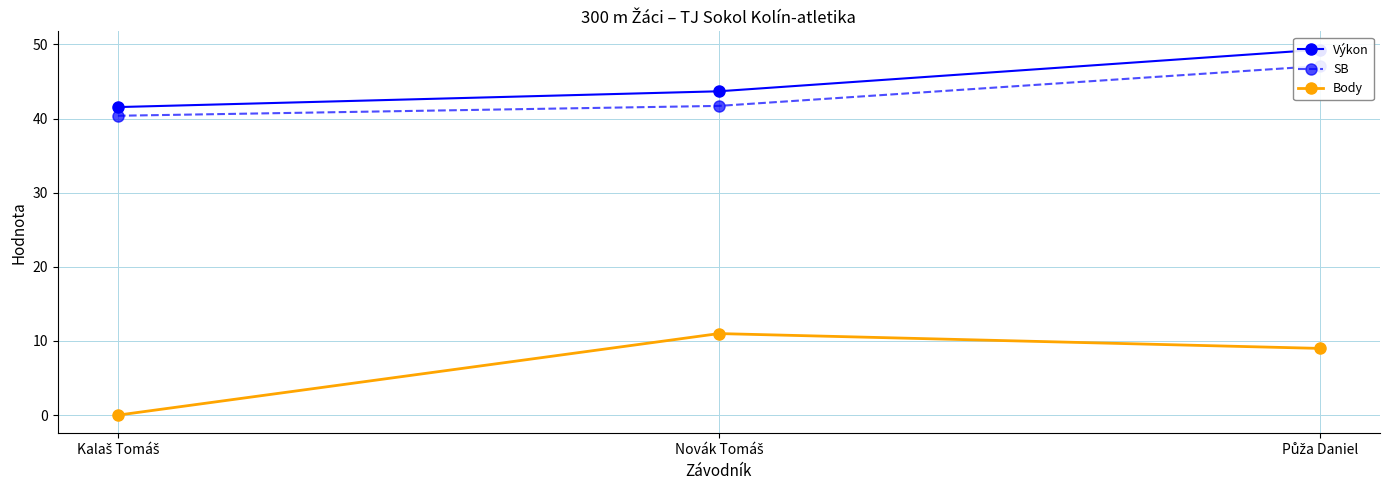

Reading left to right, transcribe all the data shown in this chart.

Výkon: 41.5	43.7	49.3
SB: 40.4	41.7	47.1
Body: 0.0	11.0	9.0